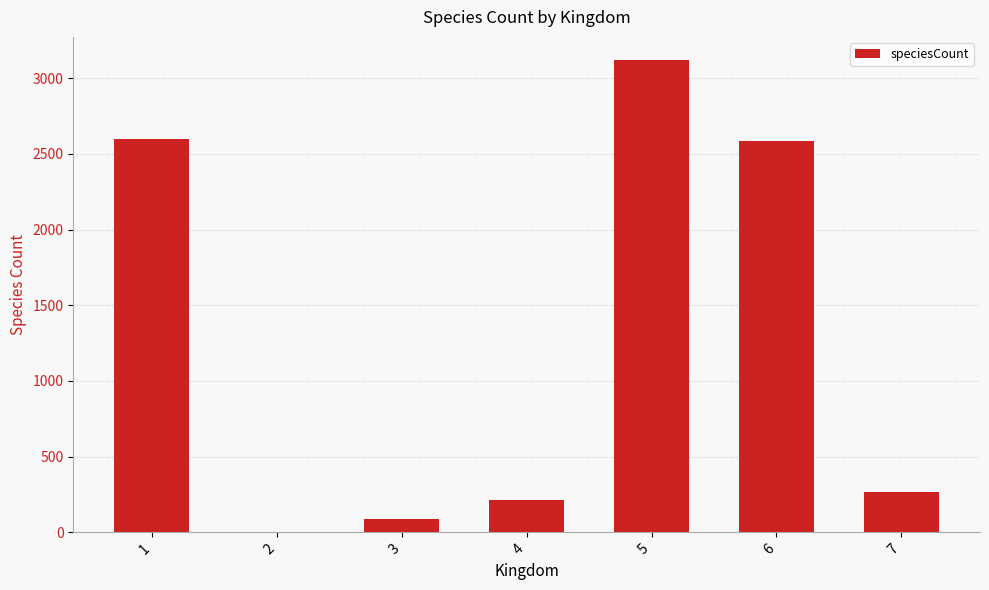

Is it true that the value at 7 is 88?

False